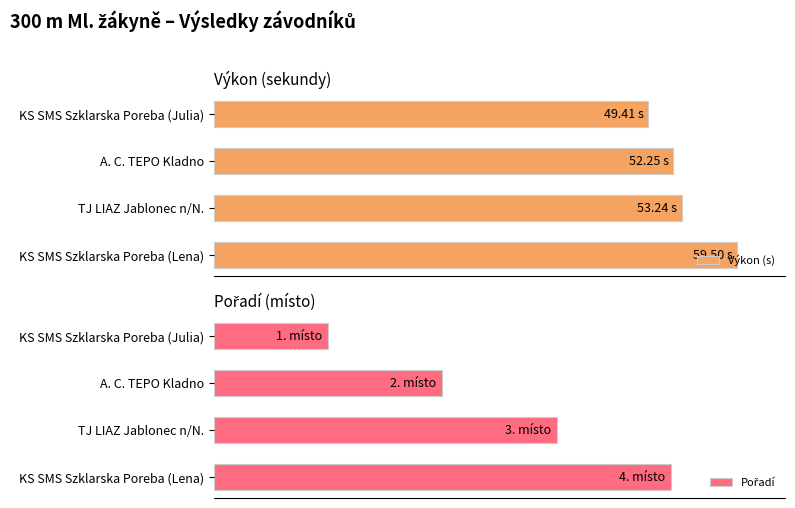

What is the minimum value shown in the chart?

1.0